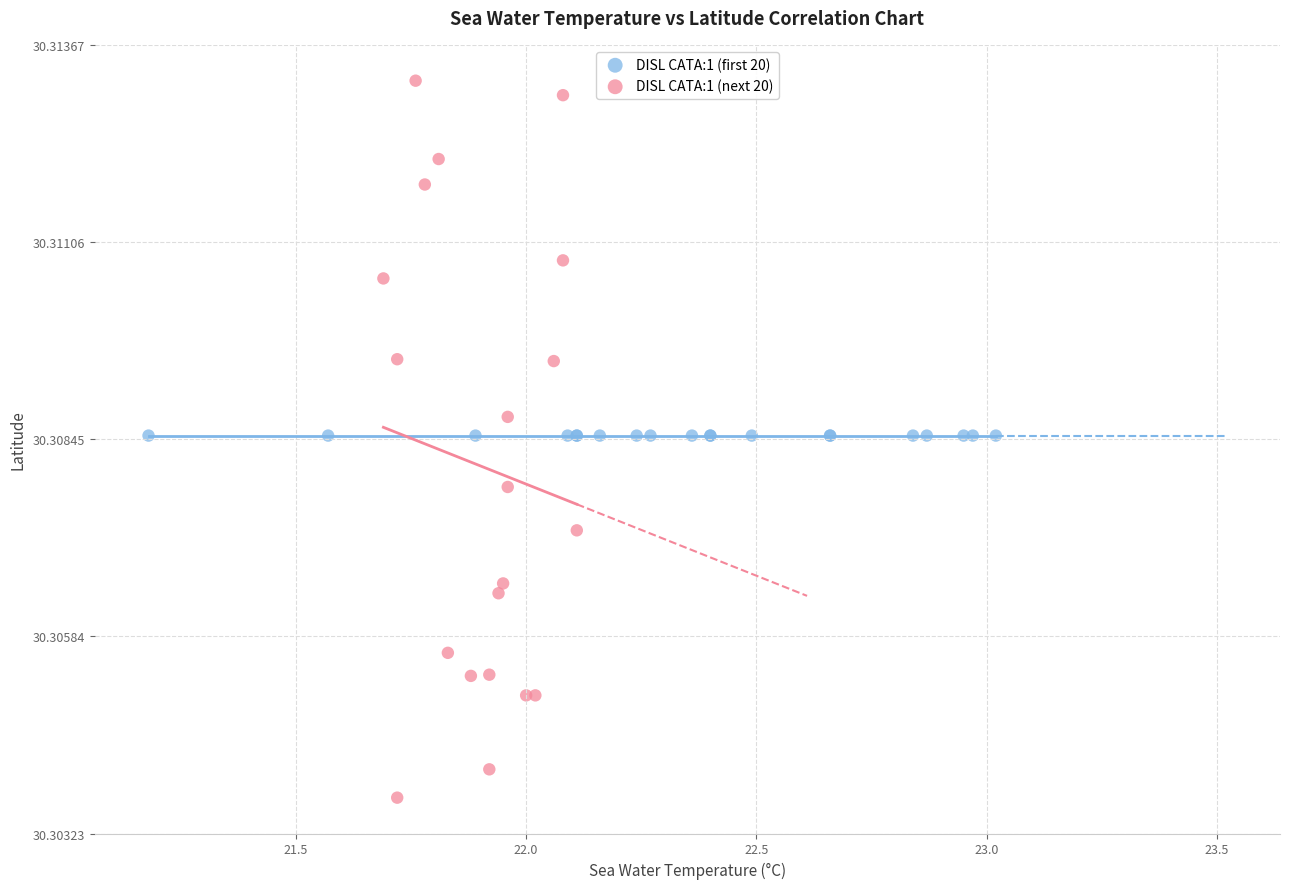

Which series contains the highest Y value?

DISL CATA:1 (next 20)